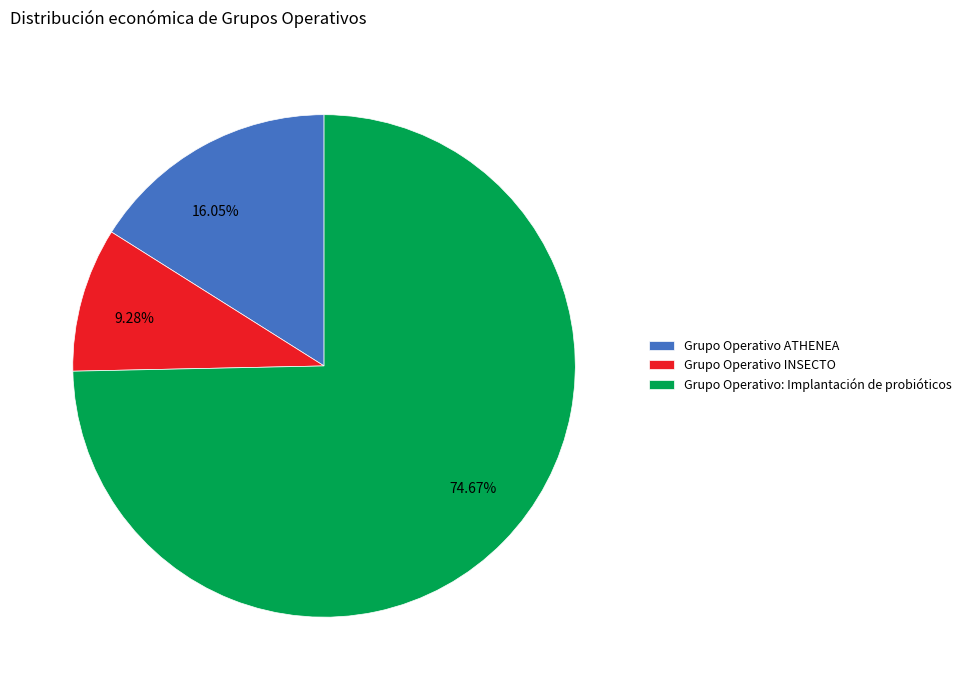

What is the ratio of the value at 74.67% to the value at 16.05%?

4.7